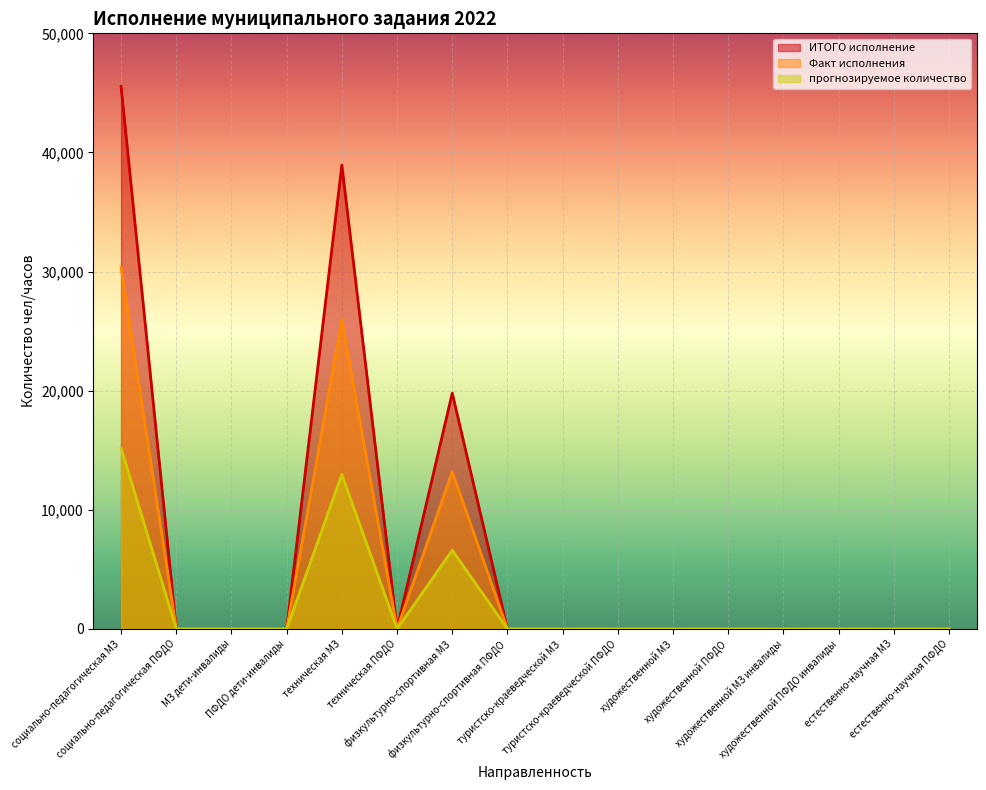

At which category does ИТОГО исполнение reach its first local peak?

техническая МЗ